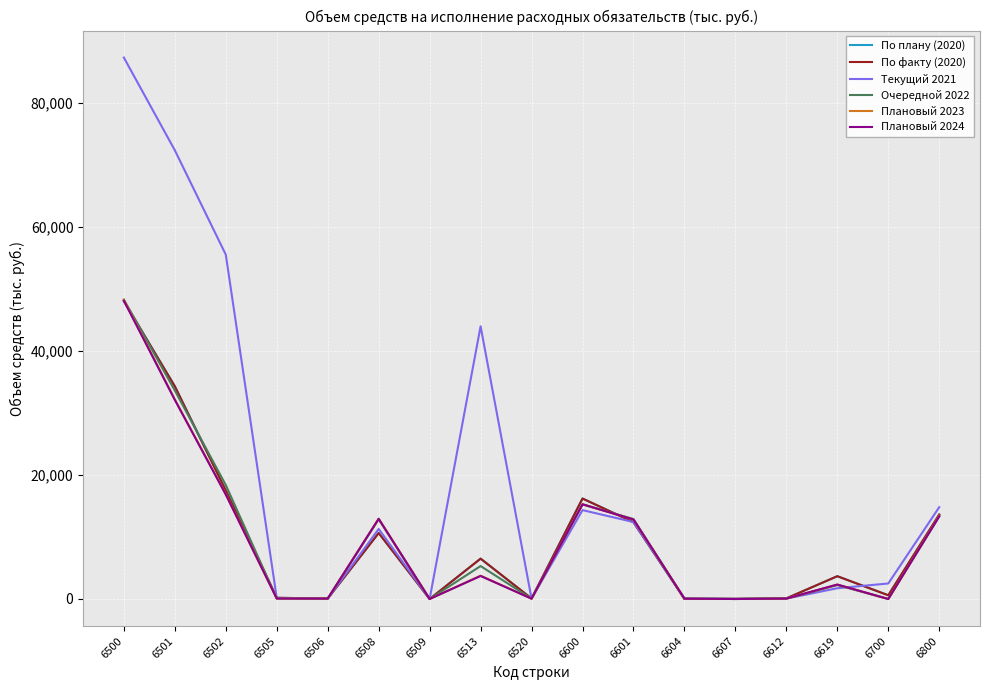

What is the difference between the maximum and minimum values in the Текущий 2021 series?

87266.2